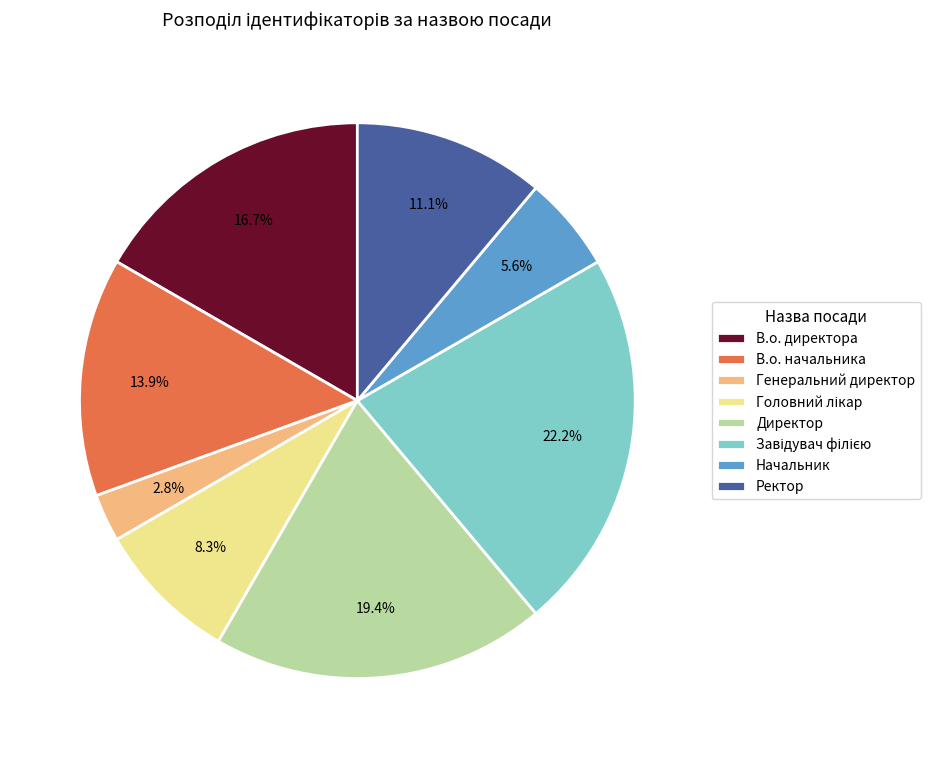

Is it true that Директор is 19% of the pie?

True